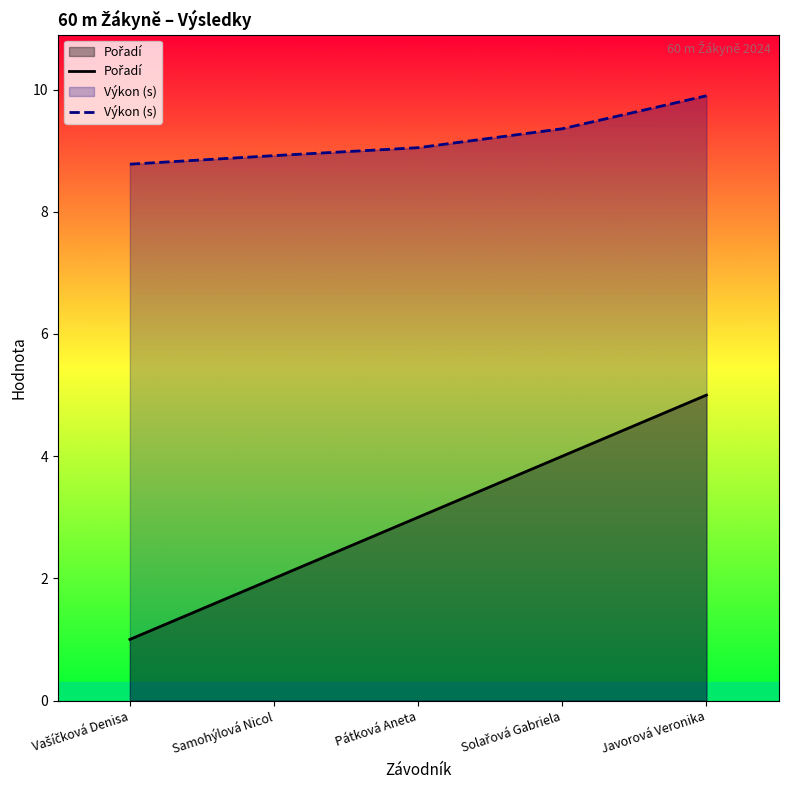

Which series has the widest spread of values?

Pořadí